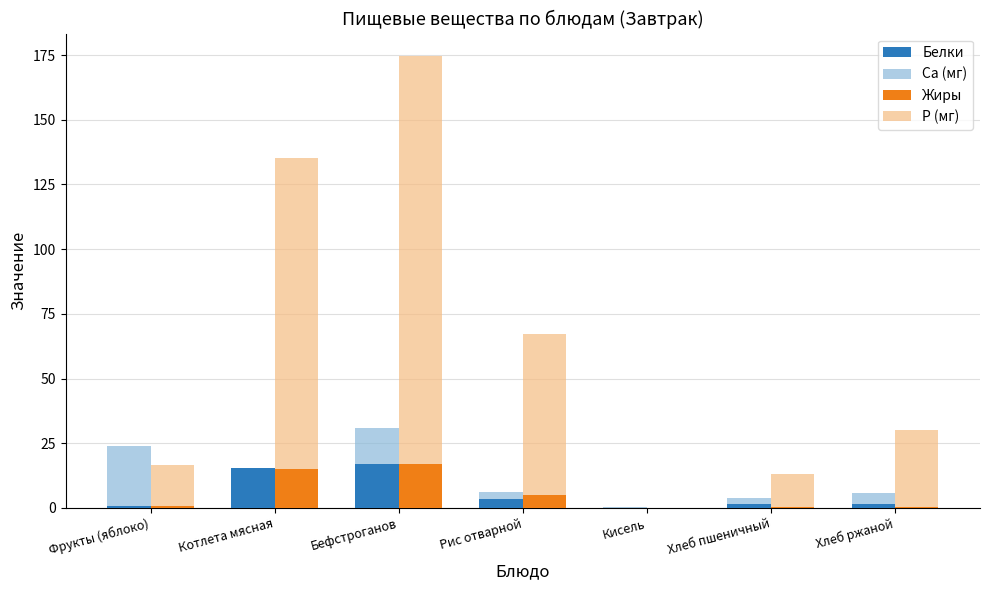

At which category does the chart reach its peak across all series?

Бефстроганов